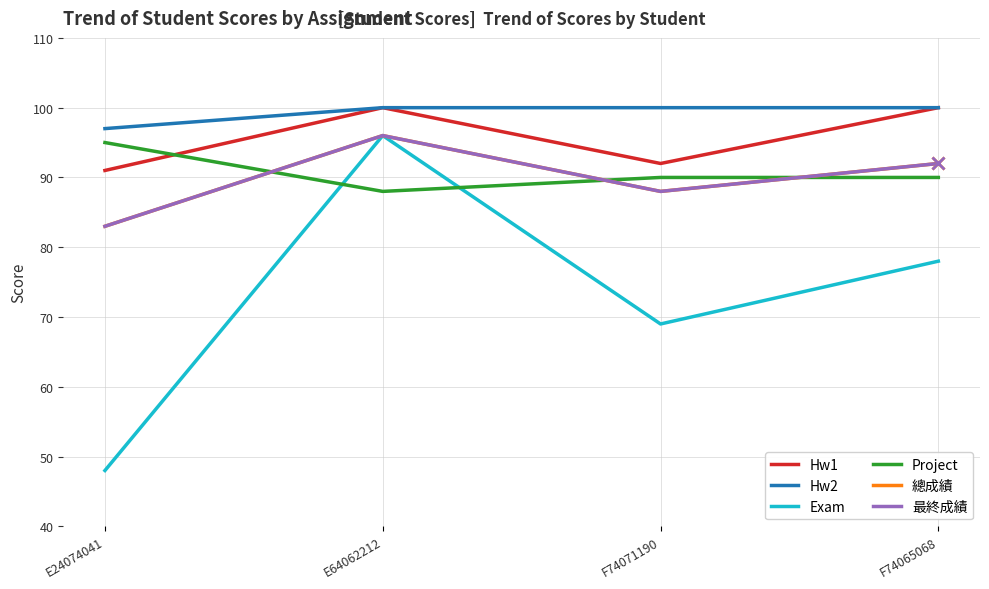

Is this an area chart (filled region under the line)?

No